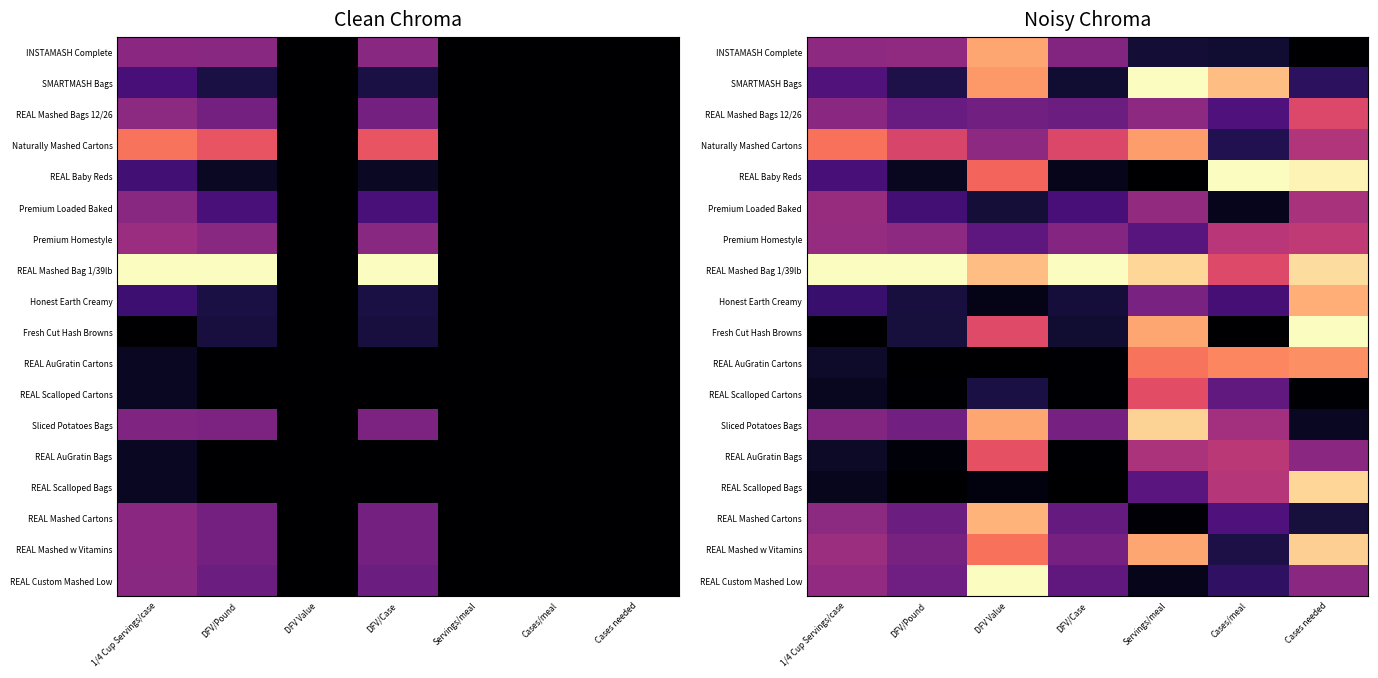

True or false: REAL AuGratin Cartons has a value of 0.5 at Servings/meal.

False